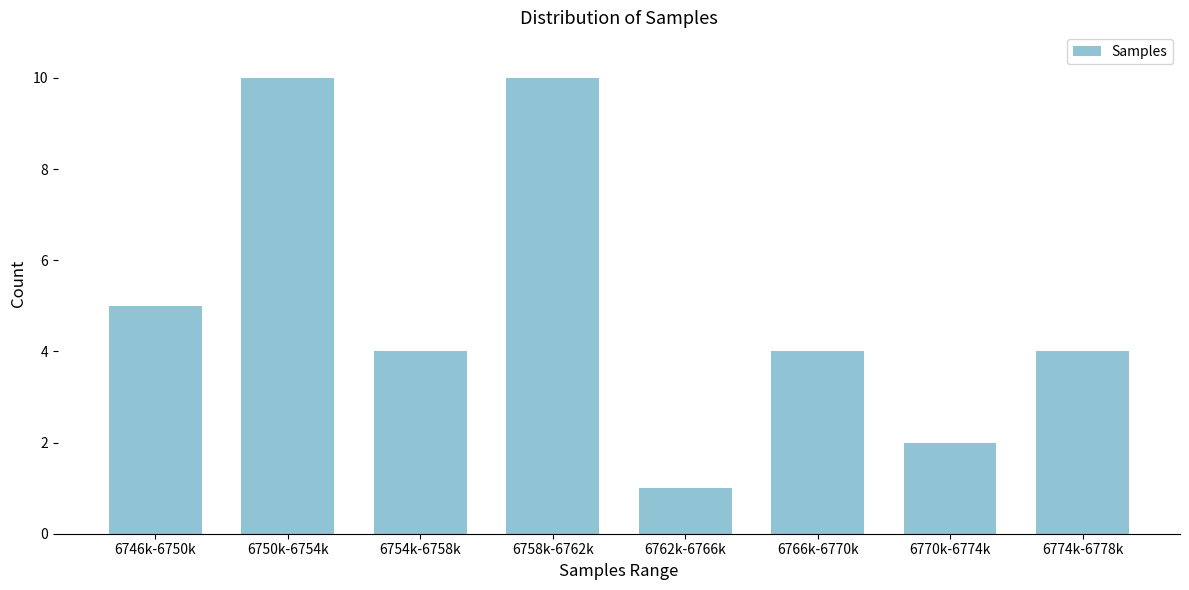

Reading left to right, transcribe all the data shown in this chart.

6746k-6750k=5	6750k-6754k=10	6754k-6758k=4	6758k-6762k=10	6762k-6766k=1	6766k-6770k=4	6770k-6774k=2	6774k-6778k=4